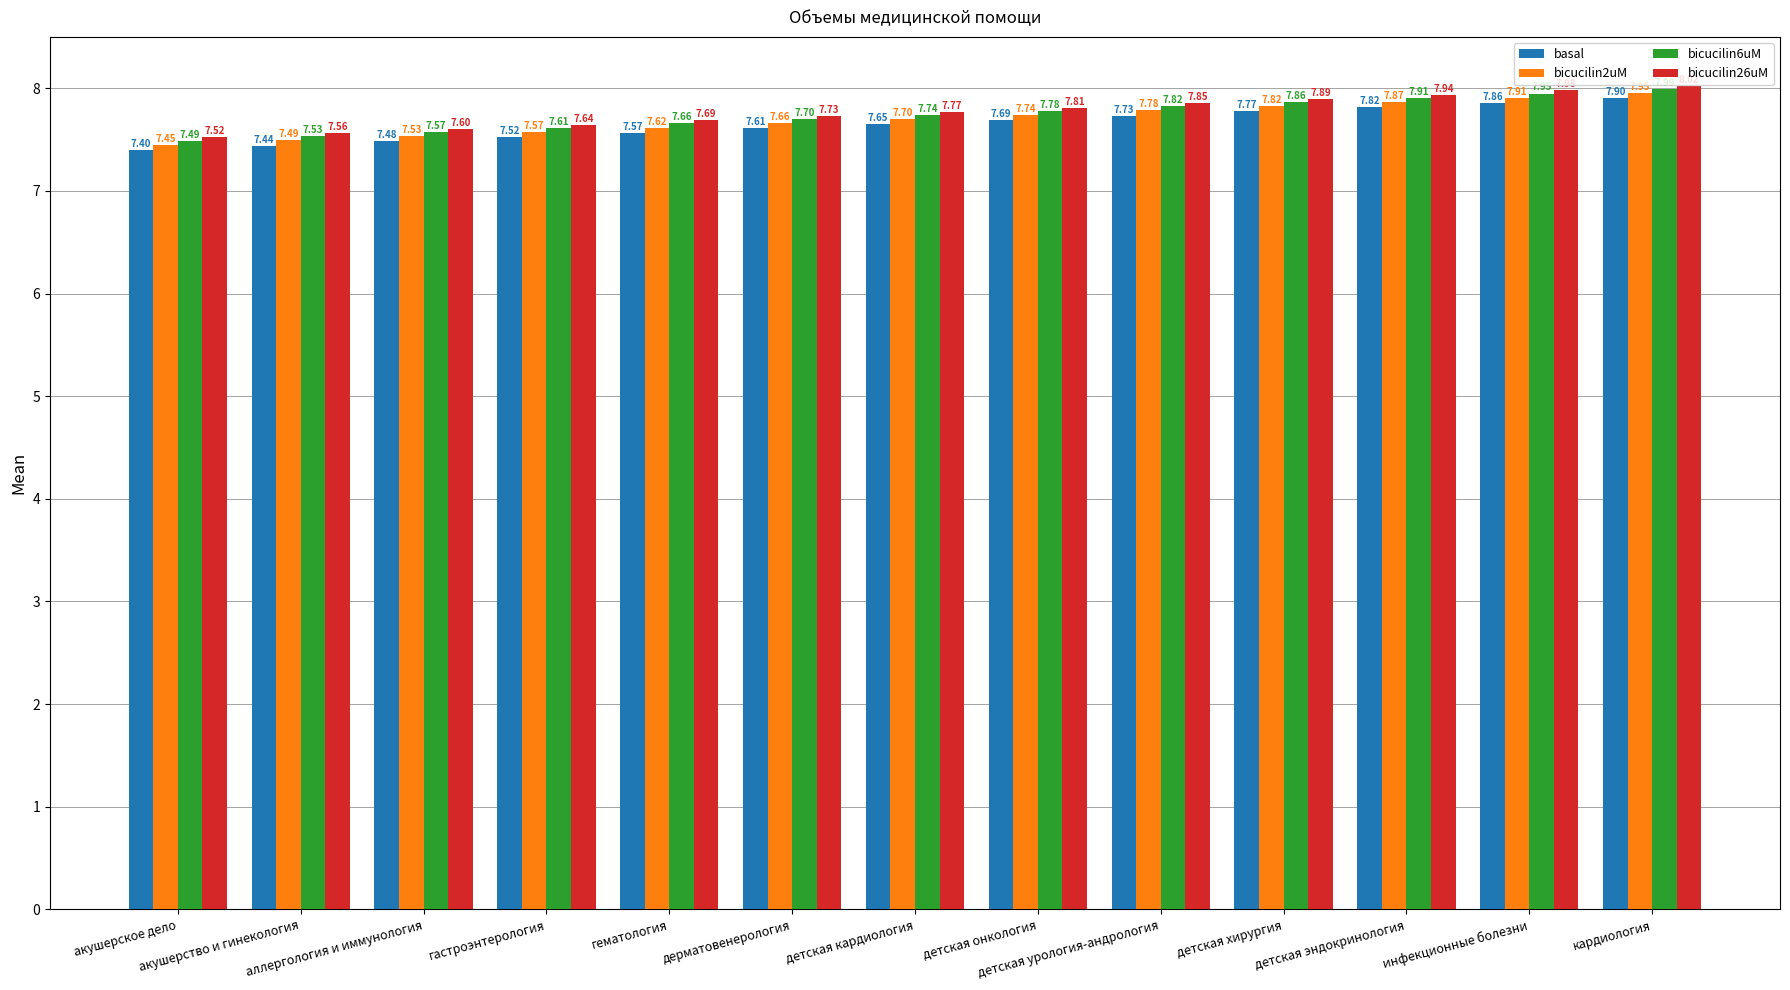

Does the chart contain any negative values?

No